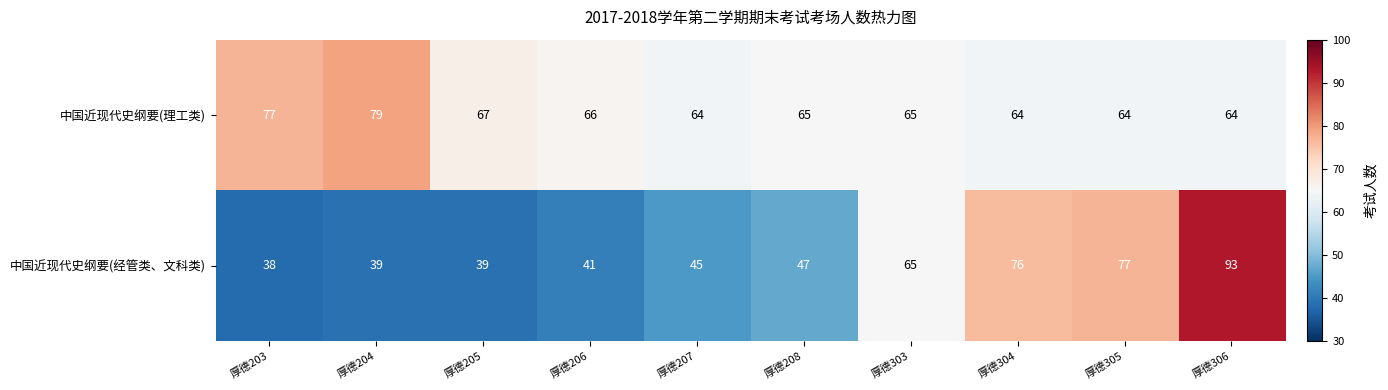

Which series has the largest total across all categories?

中国近现代史纲要(理工类)